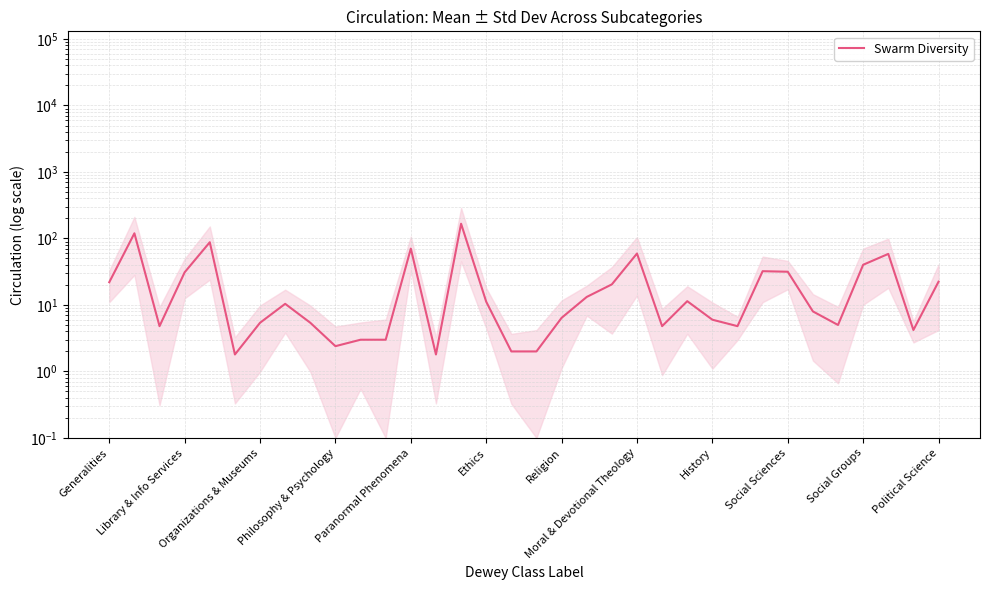

The chart shows a value of 37.6 at Moral & Devotional Theology. True or false?

False